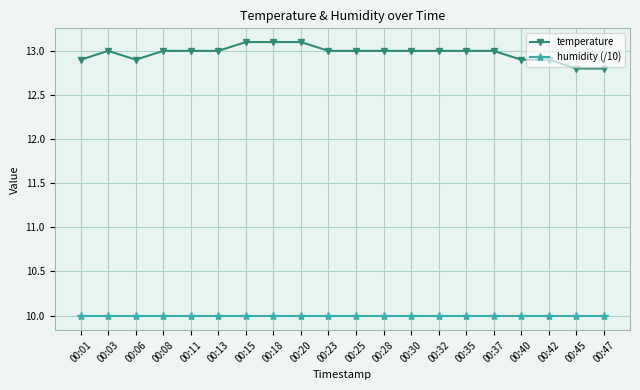

Reading left to right, what are all the values shown in this chart?

temperature: 12.9	13.0	12.9	13.0	13.0	13.0	13.1	13.1	13.1	13.0	13.0	13.0	13.0	13.0	13.0	13.0	12.9	12.9	12.8	12.8
humidity (/10): 10.0	10.0	10.0	10.0	10.0	10.0	10.0	10.0	10.0	10.0	10.0	10.0	10.0	10.0	10.0	10.0	10.0	10.0	10.0	10.0